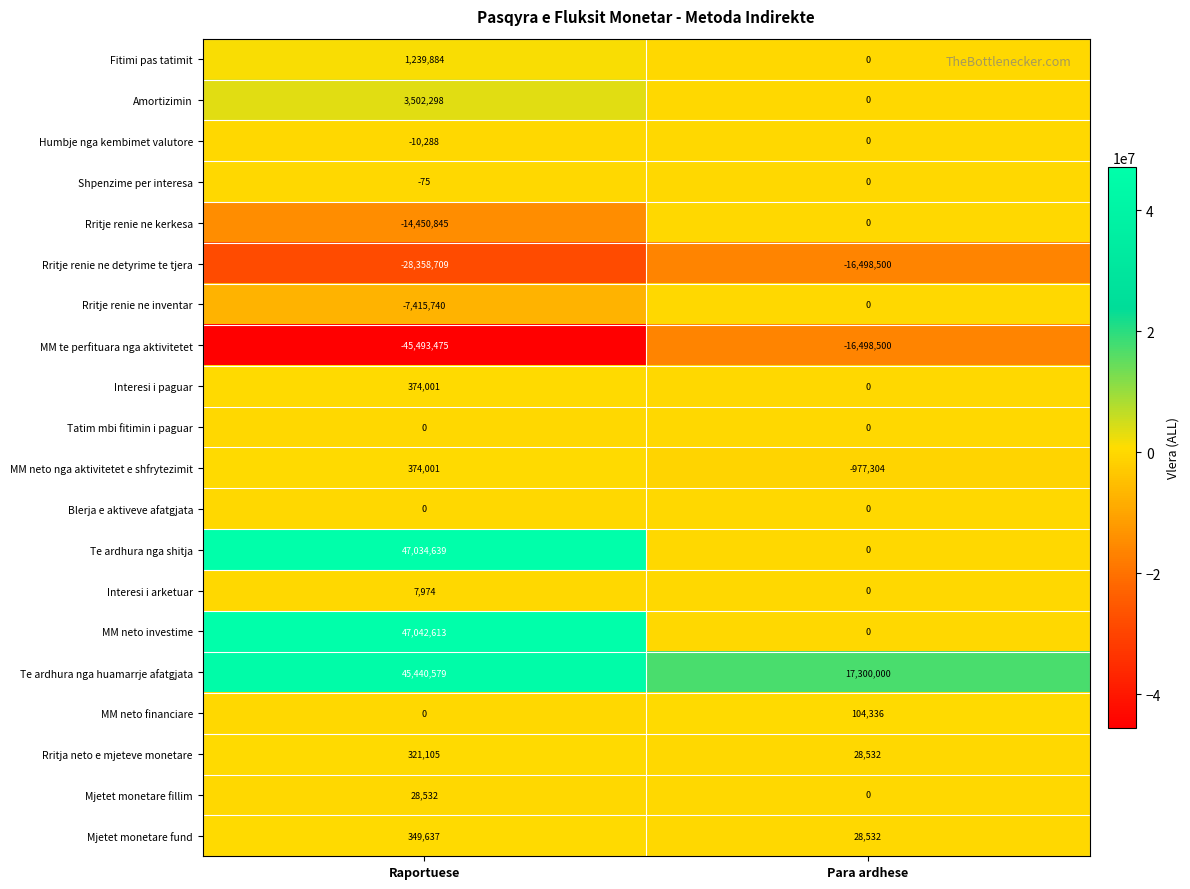

What is the difference between the Rritje renie ne detyrime te tjera values at Raportuese and Para ardhese?

11860209